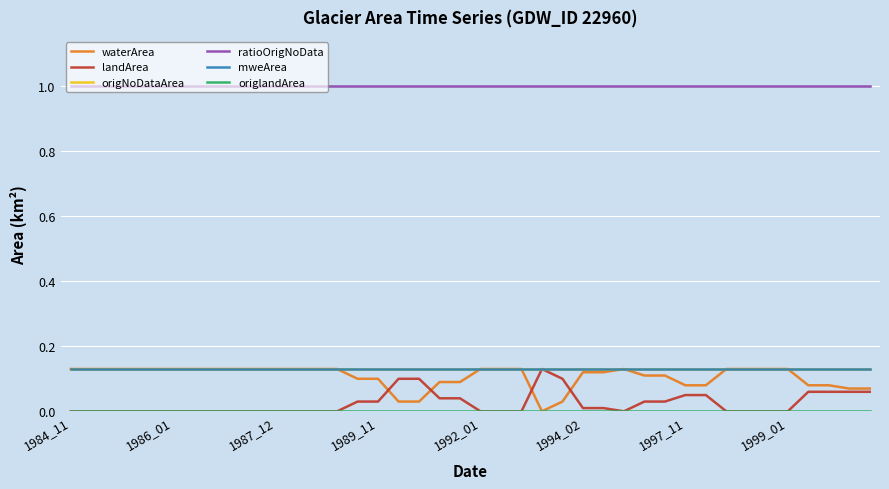

Which series has the largest total across all categories?

ratioOrigNoData